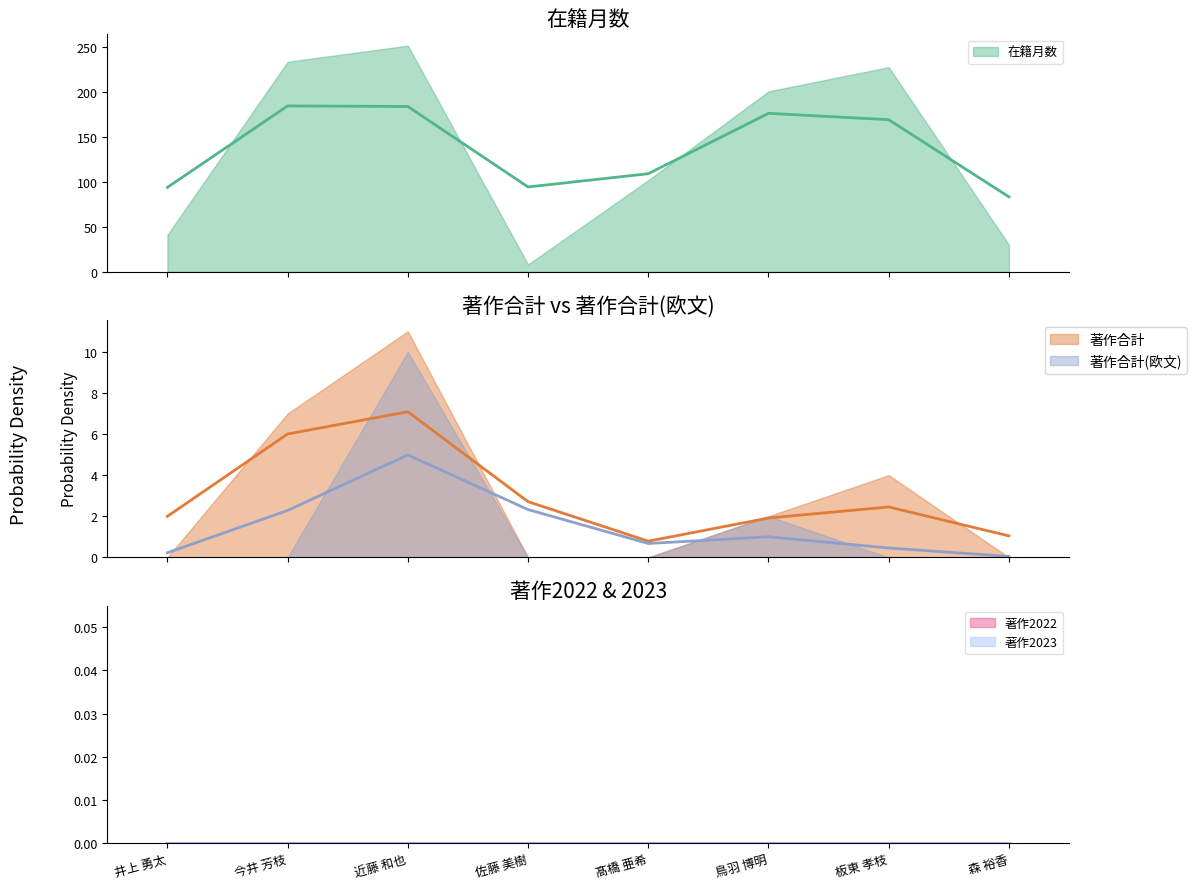

Which series changed the most between 近藤 和也 and 鳥羽 博明?

在籍月数